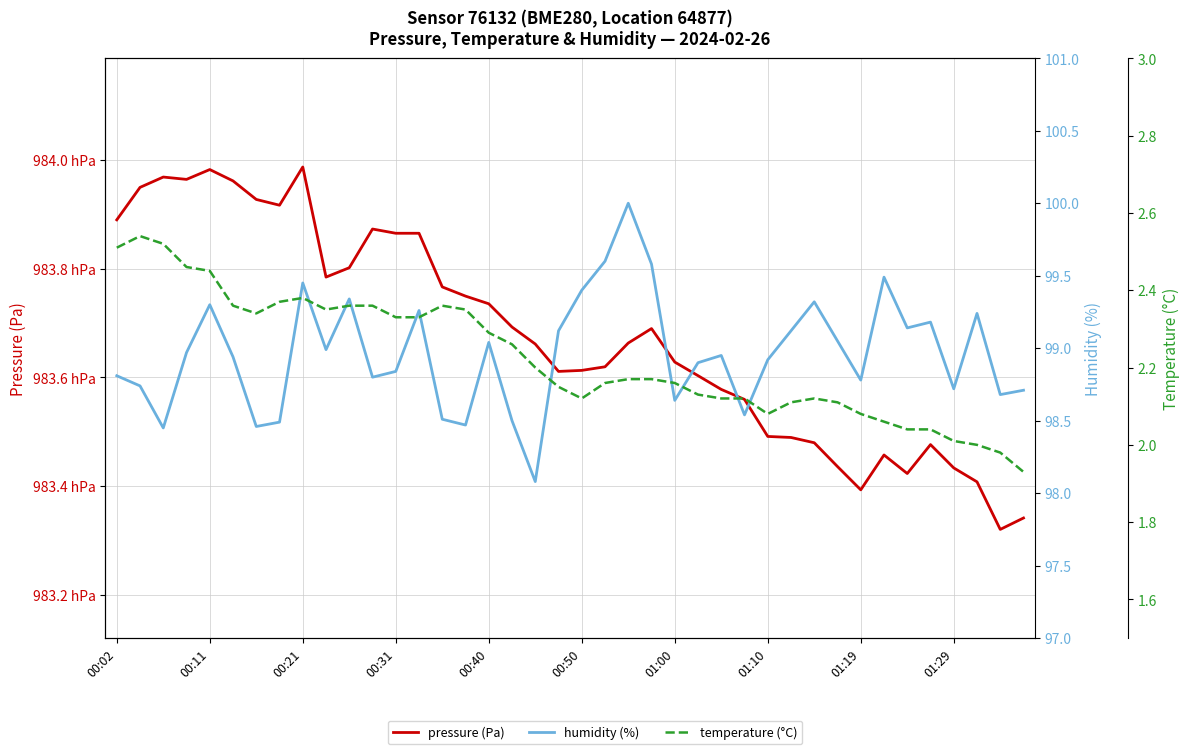

Reading right to left, list all the values displayed in this chart.

pressure (Pa): 98334.1	98332.0	98340.8	98343.3	98347.6	98342.3	98345.7	98339.3	98343.6	98348.0	98348.9	98349.1	98355.9	98357.8	98360.3	98362.8	98369.0	98366.3	98361.9	98361.3	98361.1	98366.1	98369.2	98373.5	98374.9	98376.6	98386.5	98386.5	98387.3	98380.2	98378.4	98398.7	98391.7	98392.7	98396.1	98398.2	98396.4	98396.8	98394.9	98389.0
humidity (%): 98.7	98.7	99.2	98.7	99.2	99.1	99.5	98.8	99.0	99.3	99.1	98.9	98.5	99.0	98.9	98.6	99.6	100.0	99.6	99.4	99.1	98.1	98.5	99.0	98.5	98.5	99.3	98.8	98.8	99.3	99.0	99.5	98.5	98.5	98.9	99.3	99.0	98.5	98.7	98.8
temperature (°C): 1.9	2.0	2.0	2.0	2.0	2.0	2.1	2.1	2.1	2.1	2.1	2.1	2.1	2.1	2.1	2.2	2.2	2.2	2.2	2.1	2.1	2.2	2.3	2.3	2.4	2.4	2.3	2.3	2.4	2.4	2.4	2.4	2.4	2.3	2.4	2.5	2.5	2.5	2.5	2.5